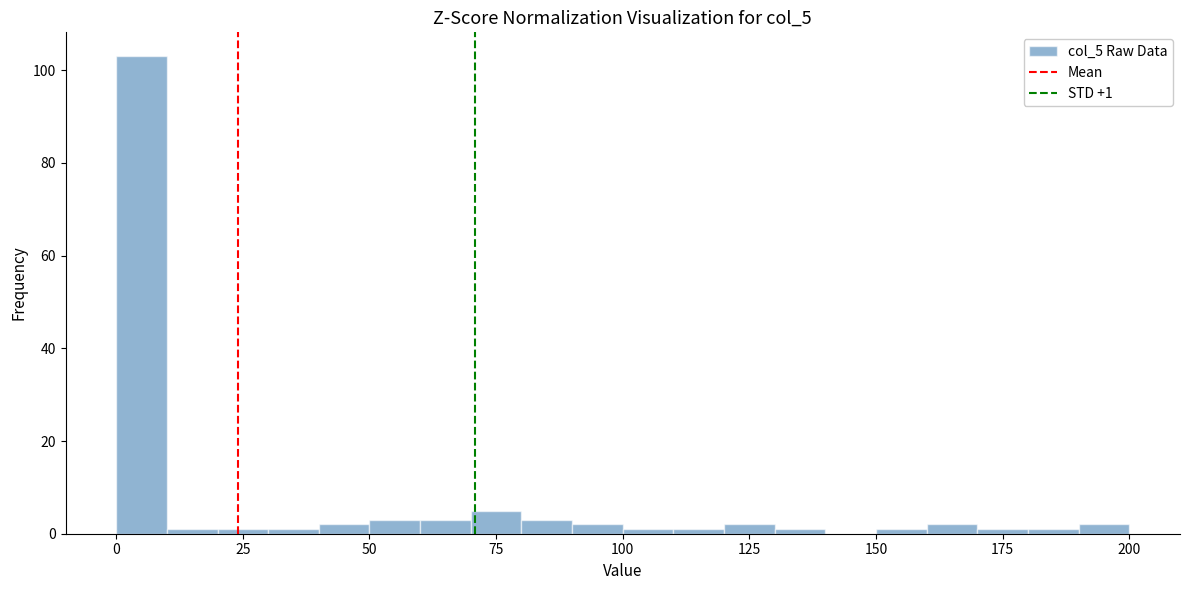

Read against the x-axis, roughly where is the centre of the tallest bar?

5